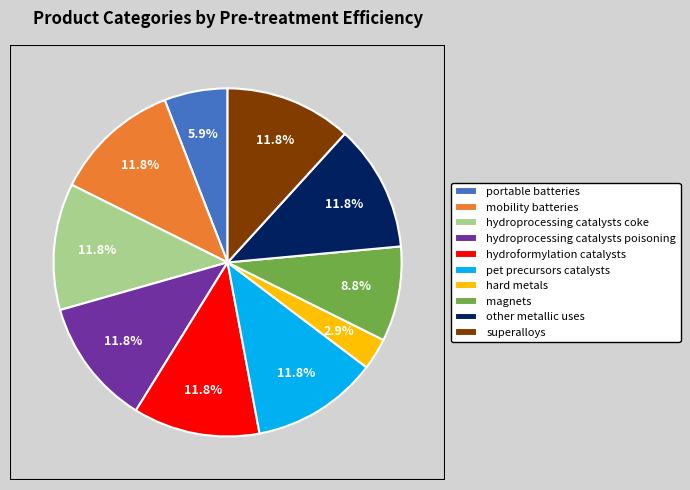

How many slices are in this pie chart?

10